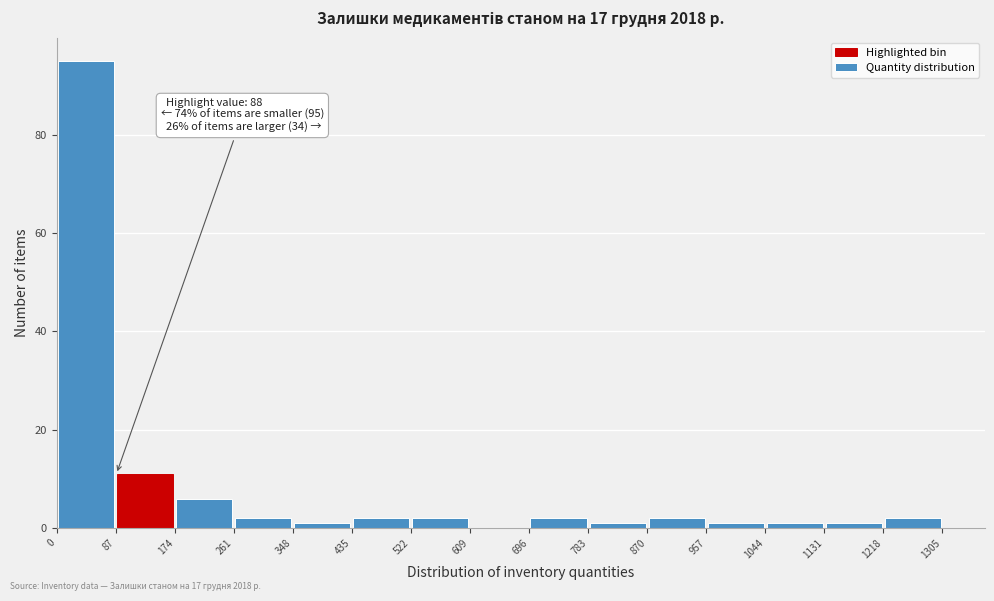

Over which range of the x-axis is the bar tallest?

0 to 87